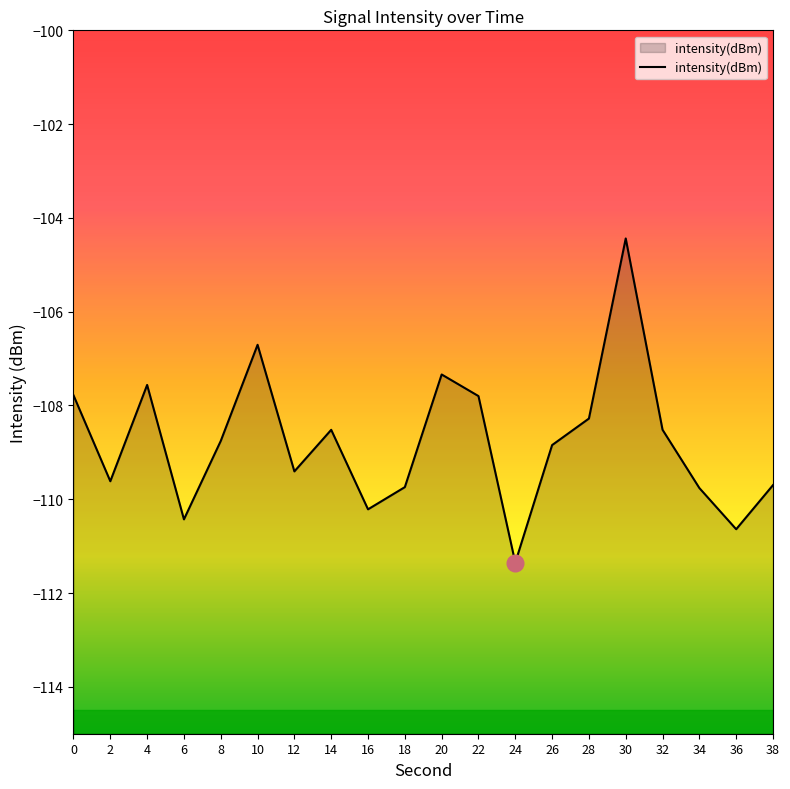

What is the sum of the values at 32 and 14?

-217.0